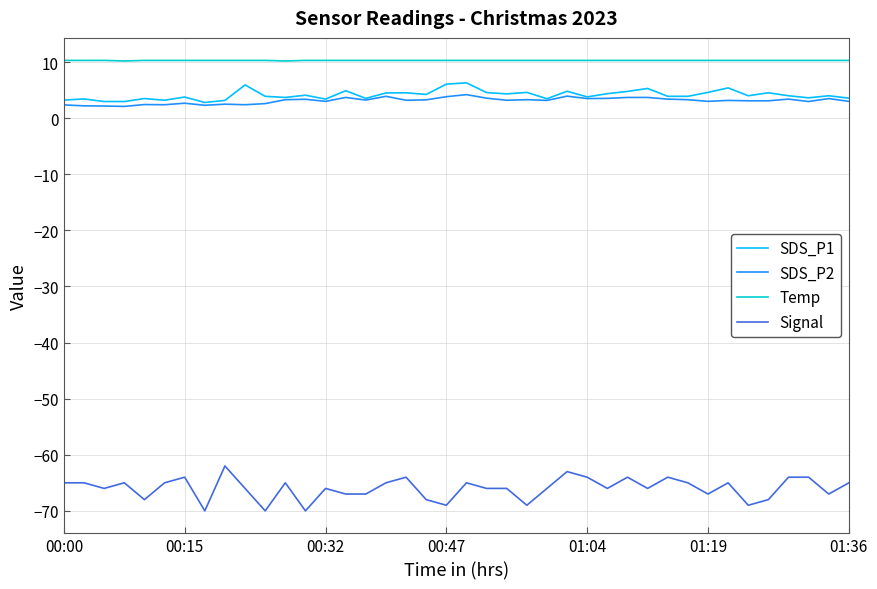

What is the minimum value for SDS_P2?

2.1